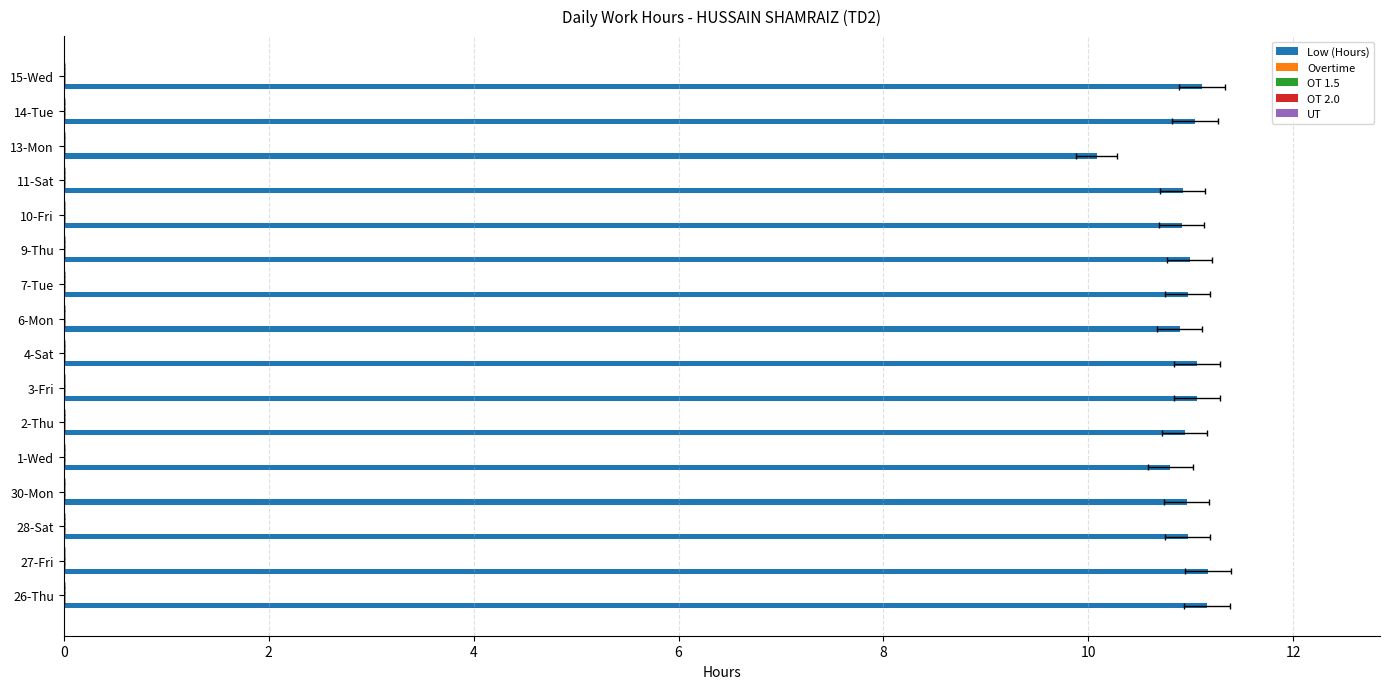

Count the number of data series in this chart.

5